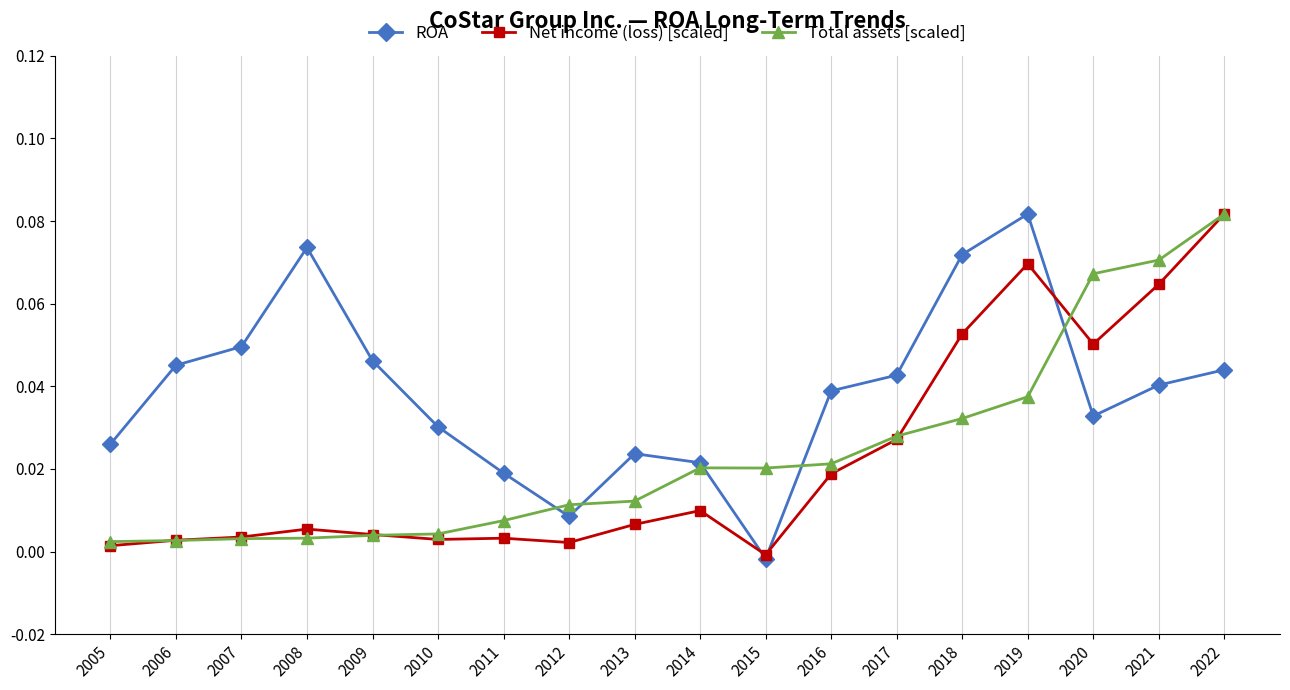

Which series changed the most between 2009 and 2010?

ROA